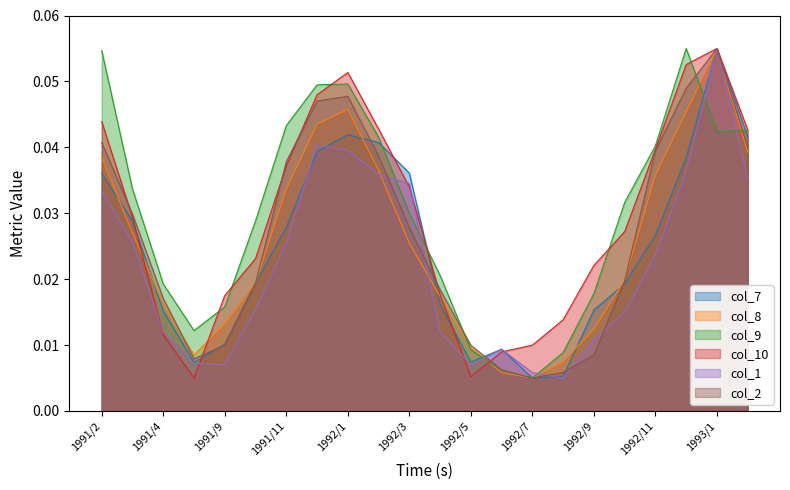

In col_7, how many points are higher than both neighbors (excluding endpoints)?

3